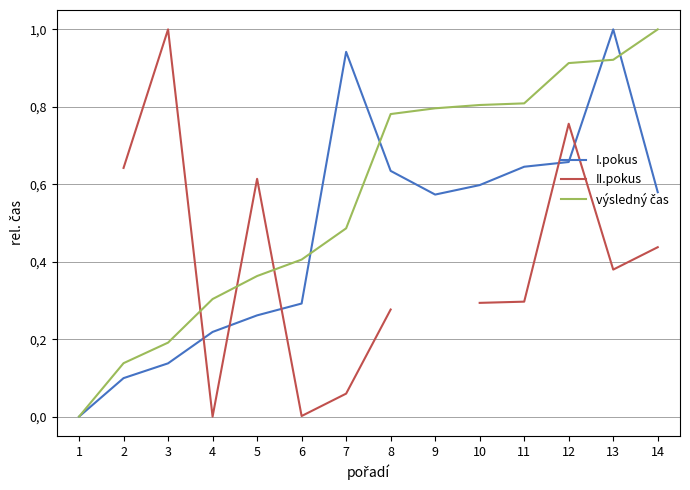

What is the spread (max minus min) of values at 8?

0.5